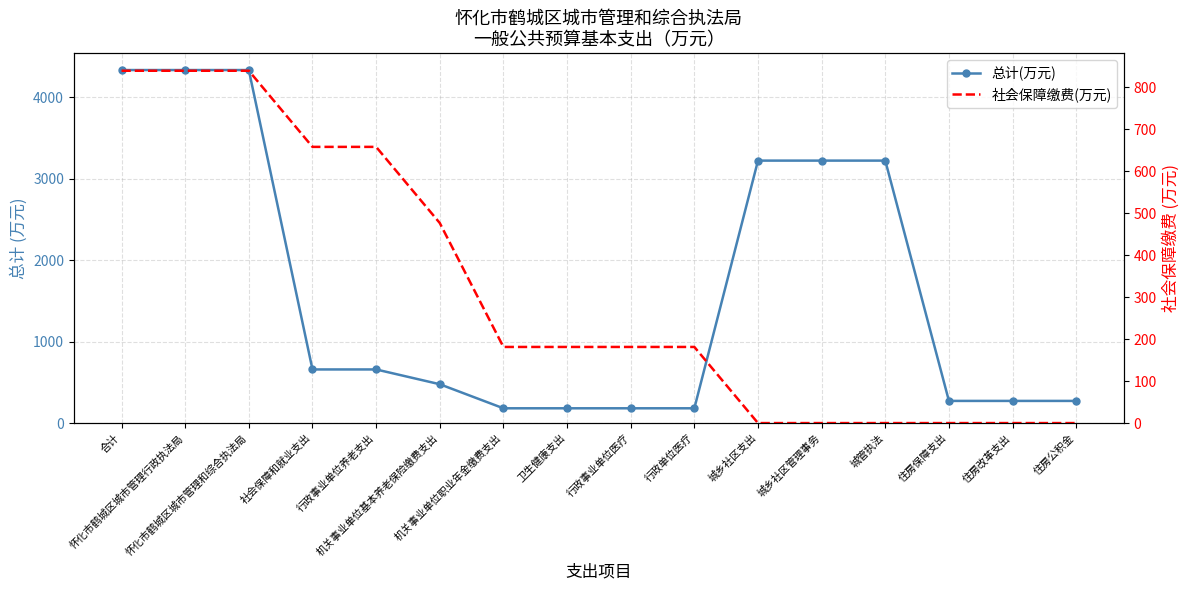

Is it true that 社会保障缴费(万元) equals 789.4 at 机关事业单位基本养老保险缴费支出?

False